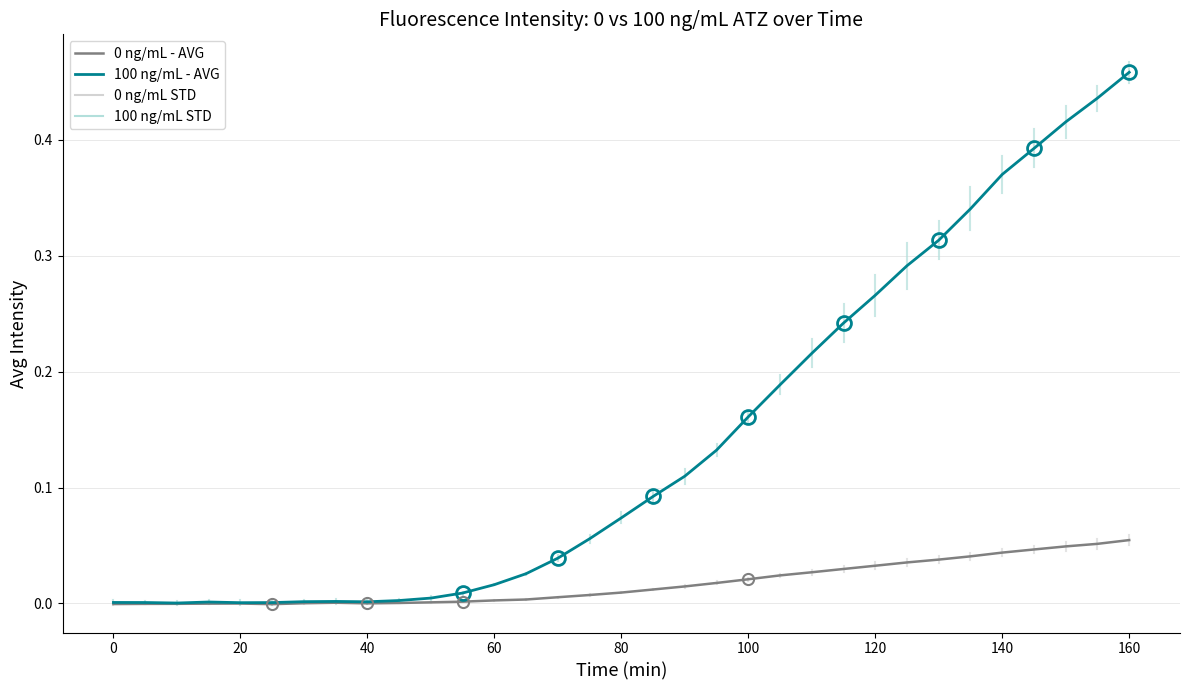

Which series has the largest range (max minus min)?

100 ng/mL - AVG